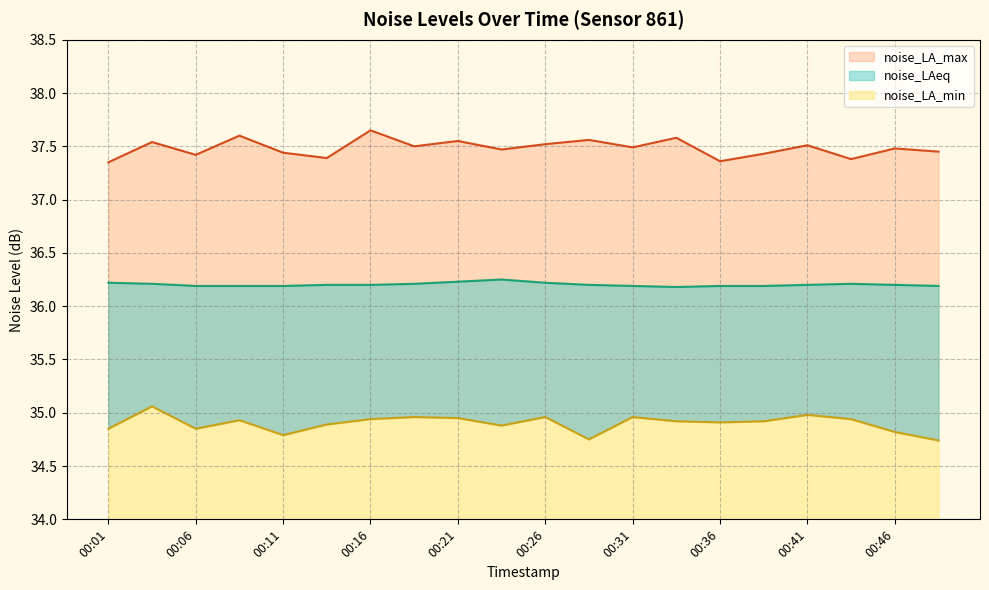

At which label does noise_LA_max reach its peak?

00:16